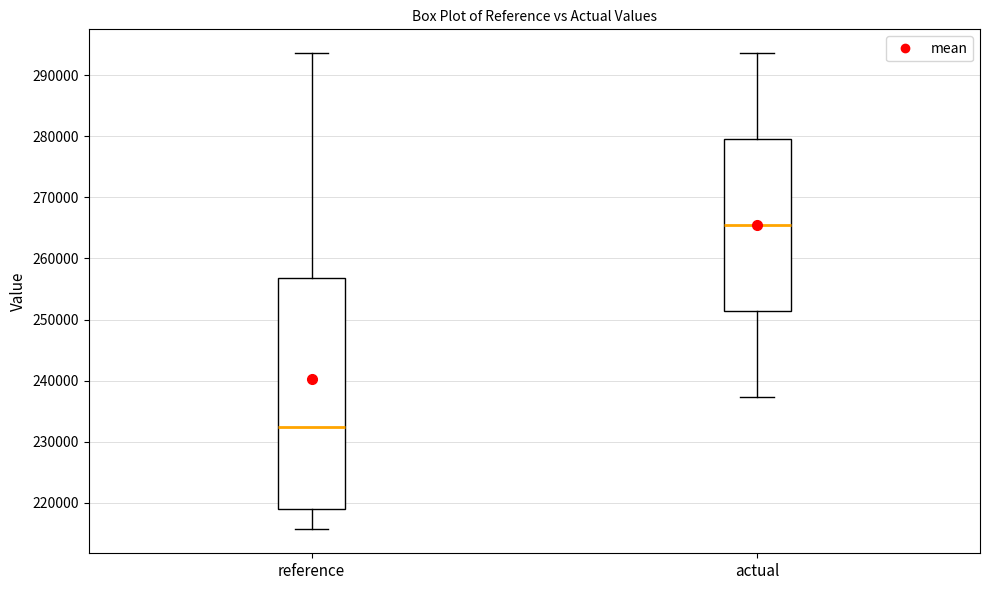

Which box is the tallest, from its lower edge to its upper edge?

reference